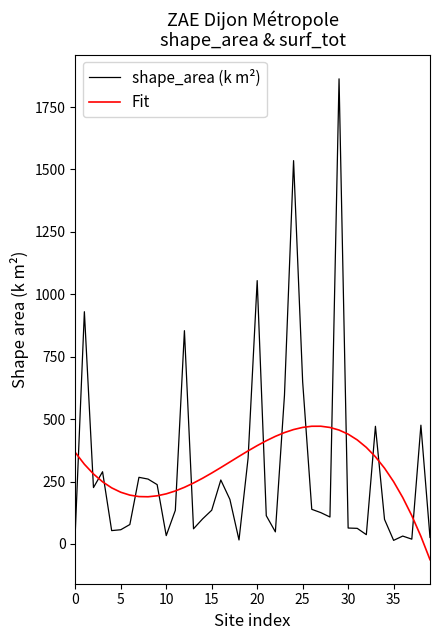

Which series has the largest range (max minus min)?

shape_area (k m²)